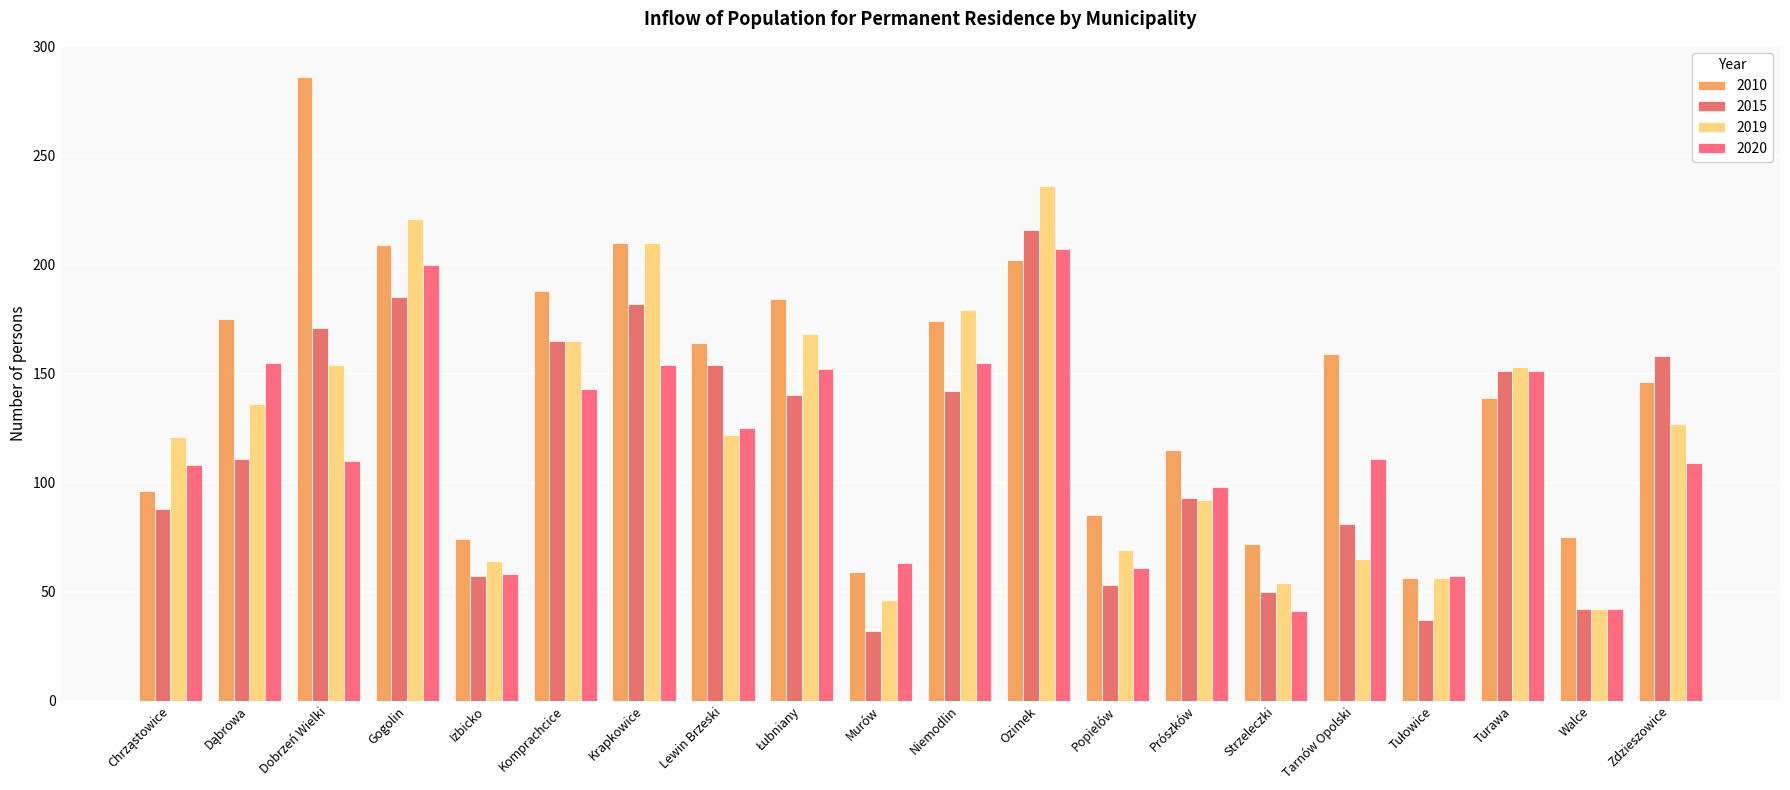

Are the bars horizontal?

No